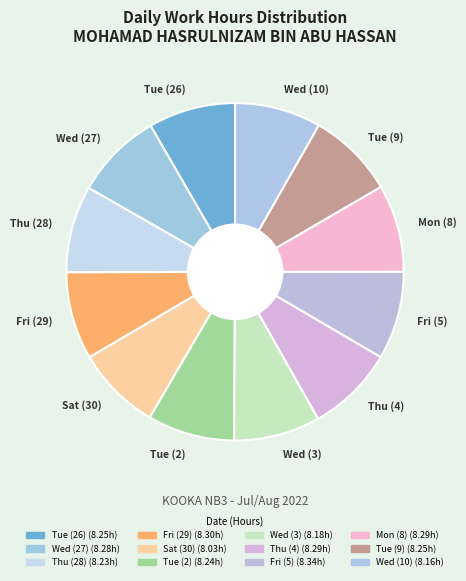

The Fri (5) slice represents 1% of the pie. True or false?

False